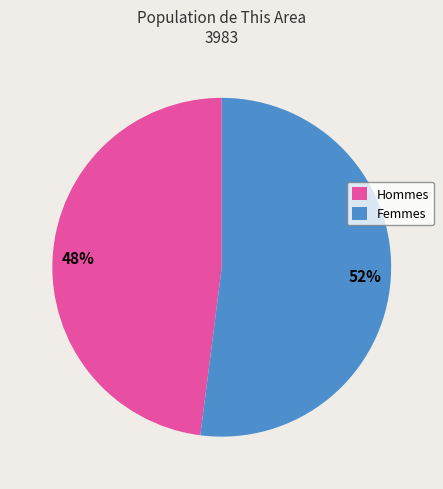

Rank the categories by value from lowest to highest.

Hommes, Femmes